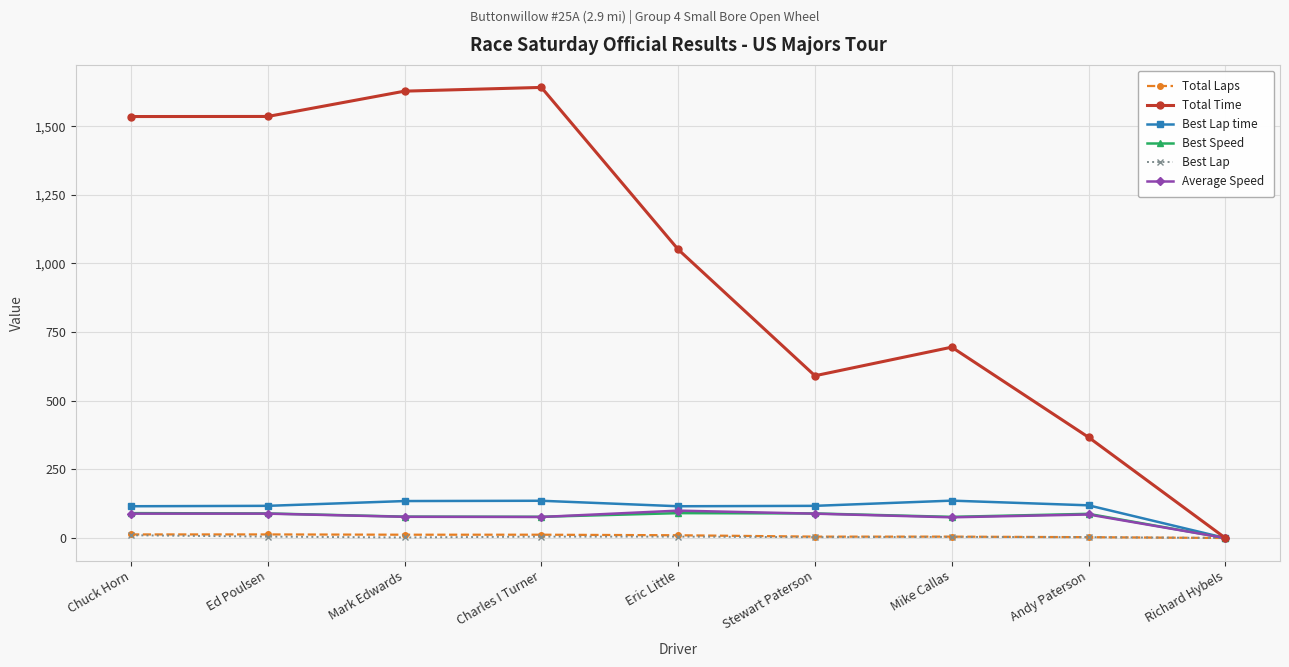

True or false: Best Lap time has a value of 135.6 at Charles I Turner.

True